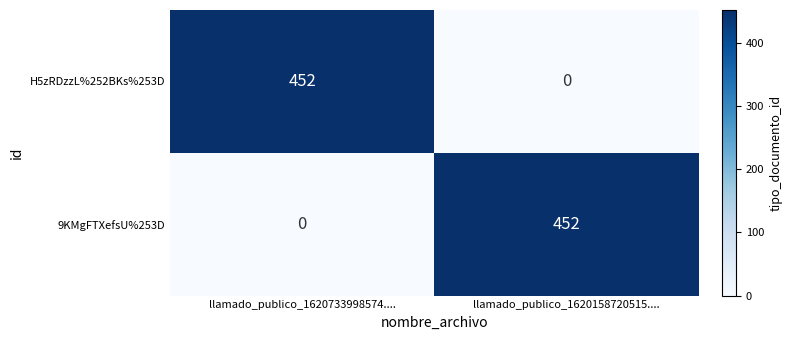

Rank the series at llamado_publico_1620733998574.... from lowest to highest value.

9KMgFTXefsU%253D, H5zRDzzL%252BKs%253D